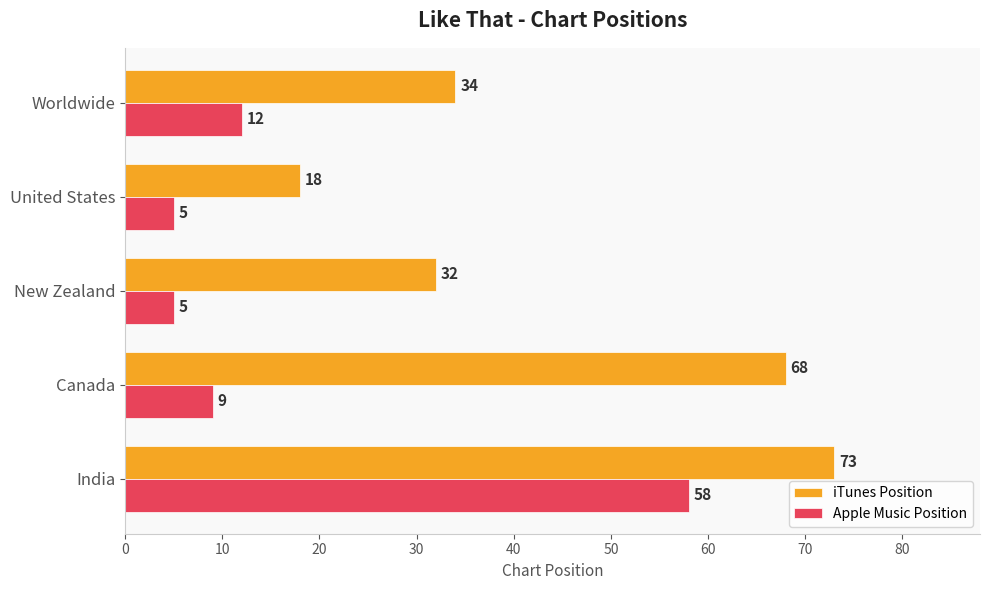

What is the difference between the Apple Music Position values at United States and Canada?

4